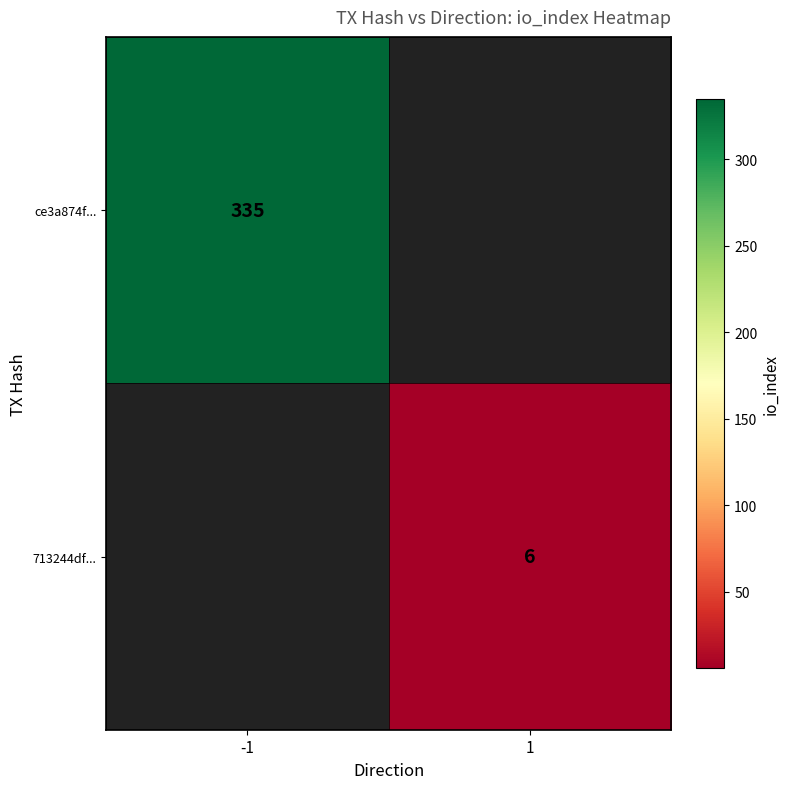

The ce3a874f... series shows 335 at -1. True or false?

True